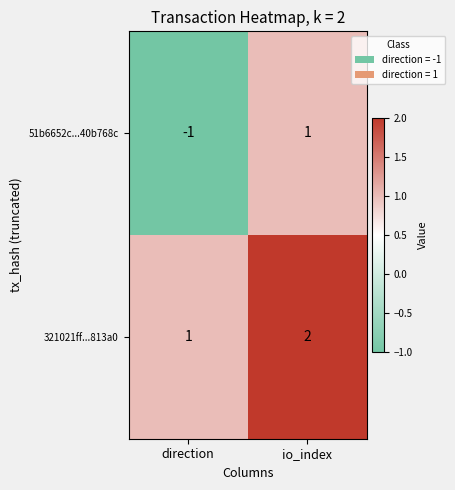

At which category does the chart reach its minimum across all series?

direction